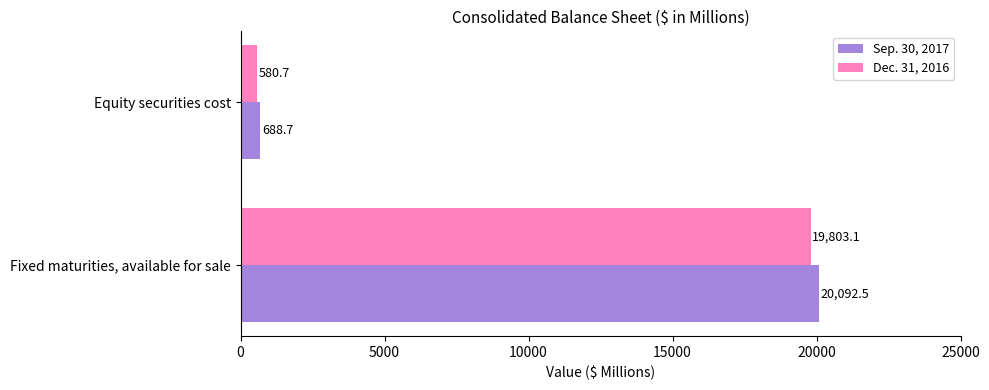

Rank the categories by Dec. 31, 2016 value from lowest to highest.

Equity securities cost, Fixed maturities, available for sale